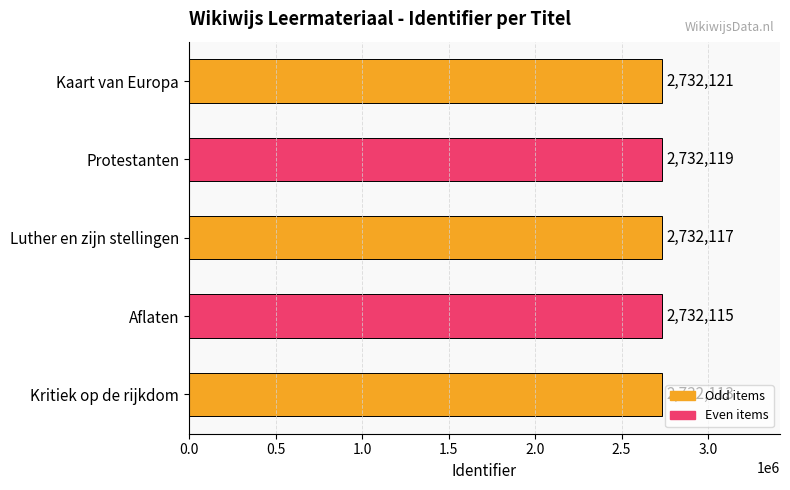

Rank the categories by value from lowest to highest.

Kritiek op de rijkdom, Aflaten, Luther en zijn stellingen, Protestanten, Kaart van Europa